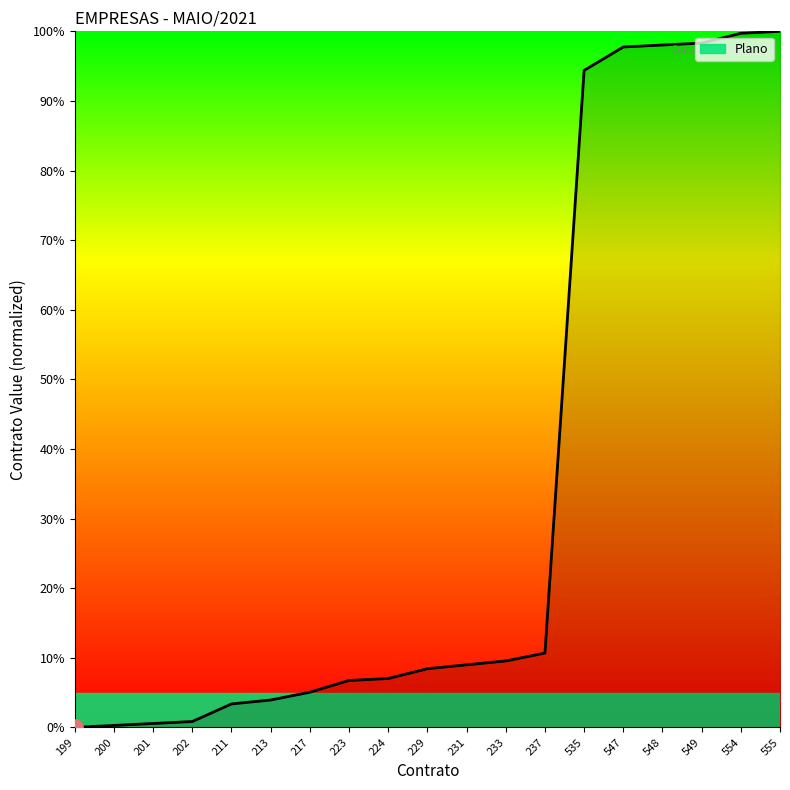

What is the change in value from 217 to 547?

+92.7